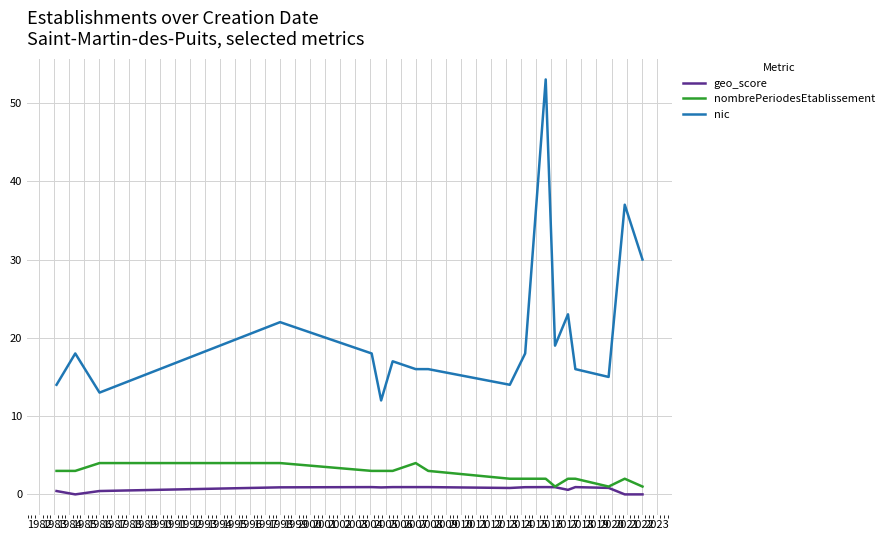

Which series has the largest total across all categories?

nic